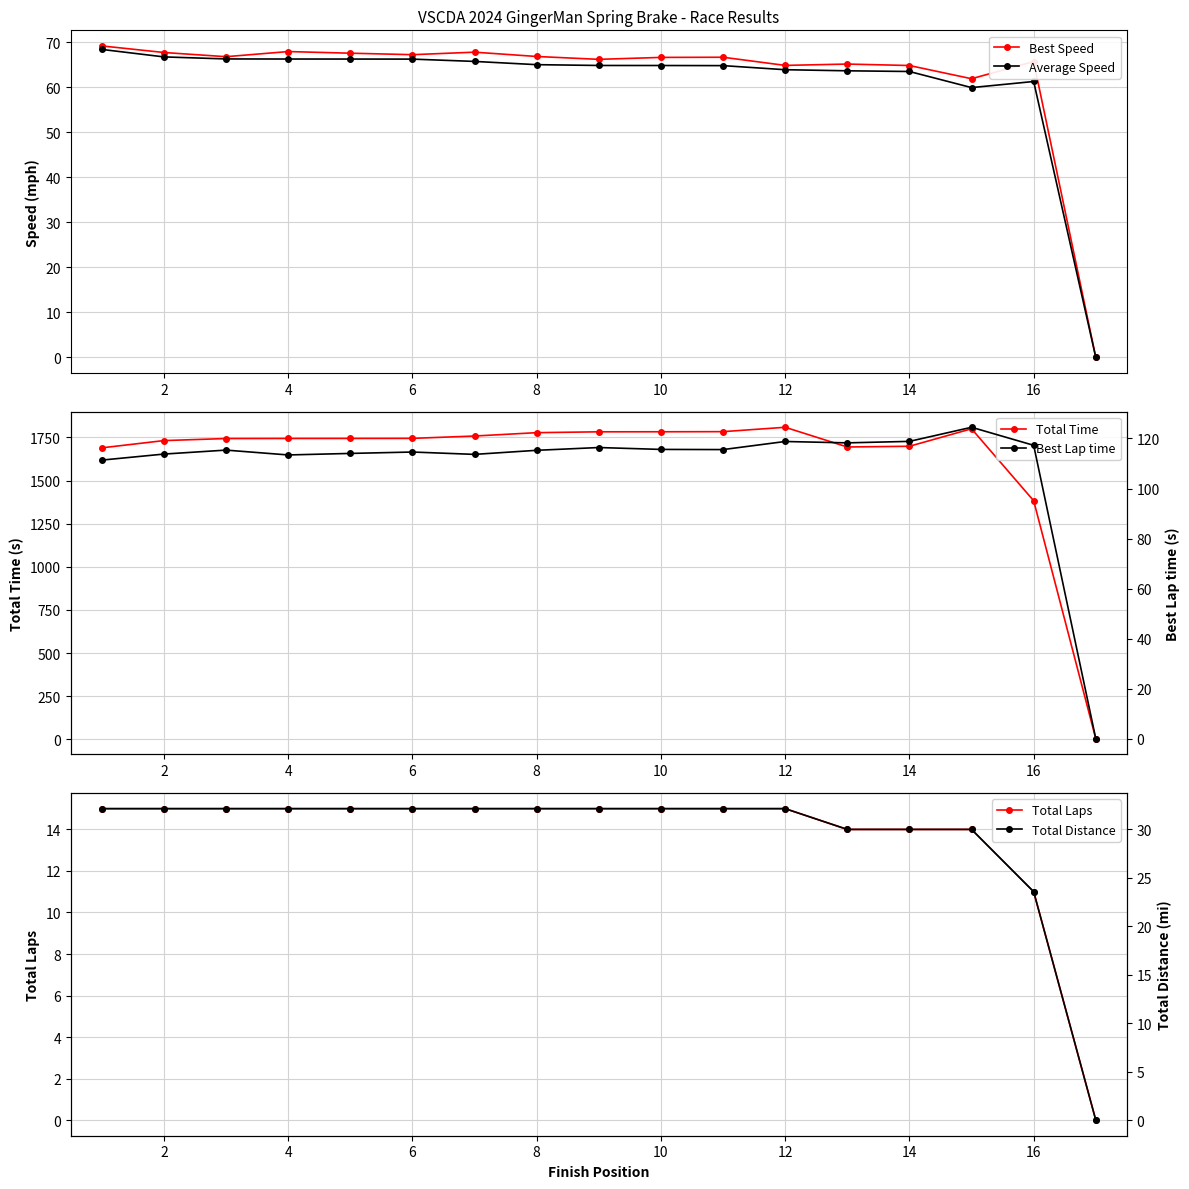

The Best Speed series shows 43.0 at 6. True or false?

False